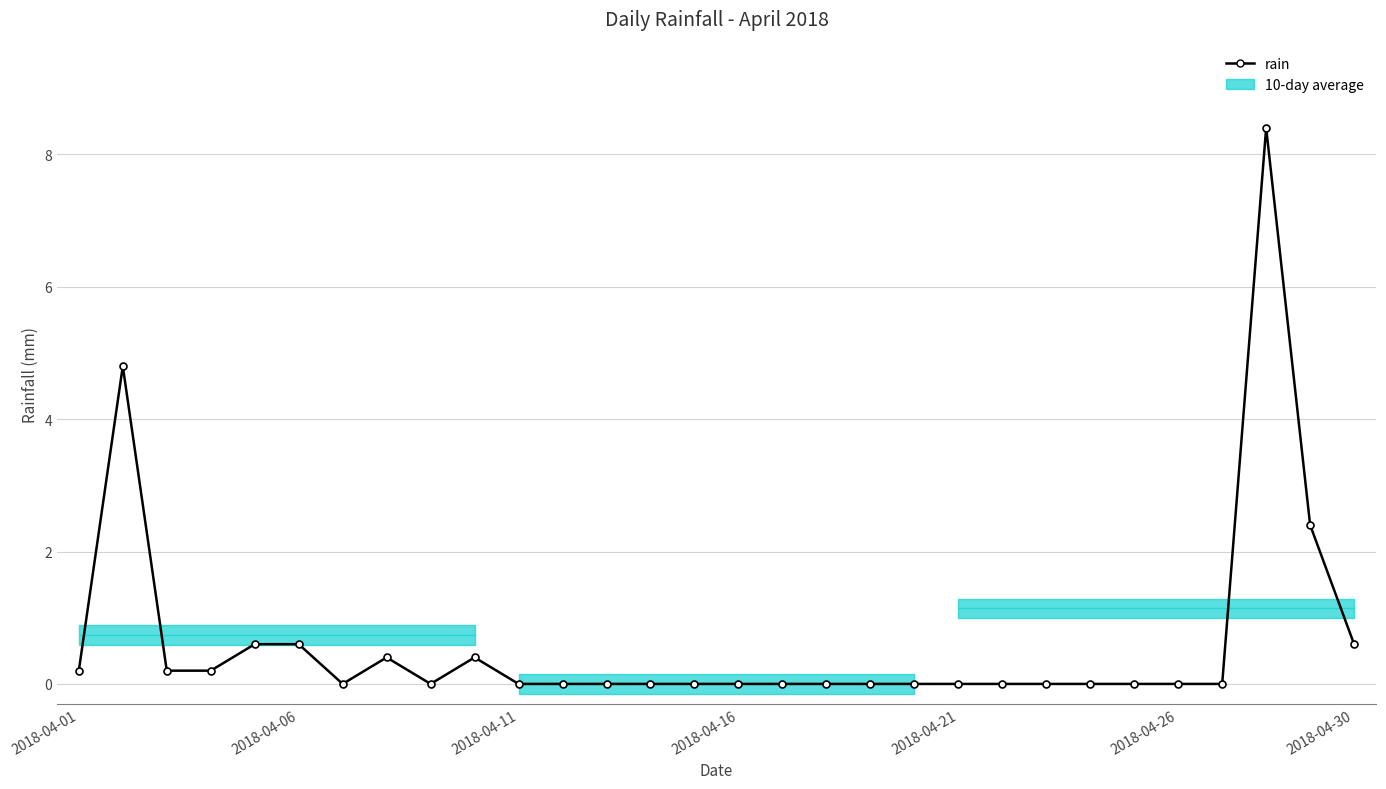

Does the chart display data point markers on the line(s)?

Yes